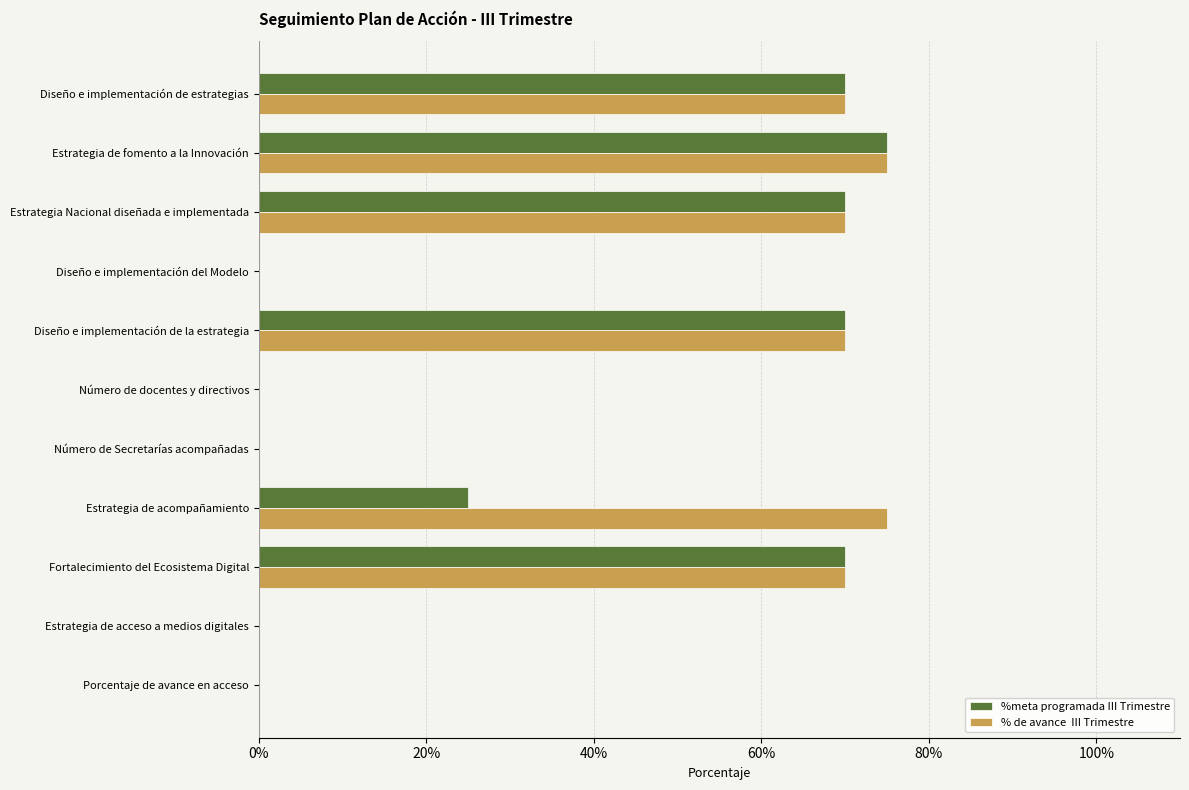

The value of % de avance  III Trimestre at Fortalecimiento del Ecosistema Digital is 0.3. True or false?

False